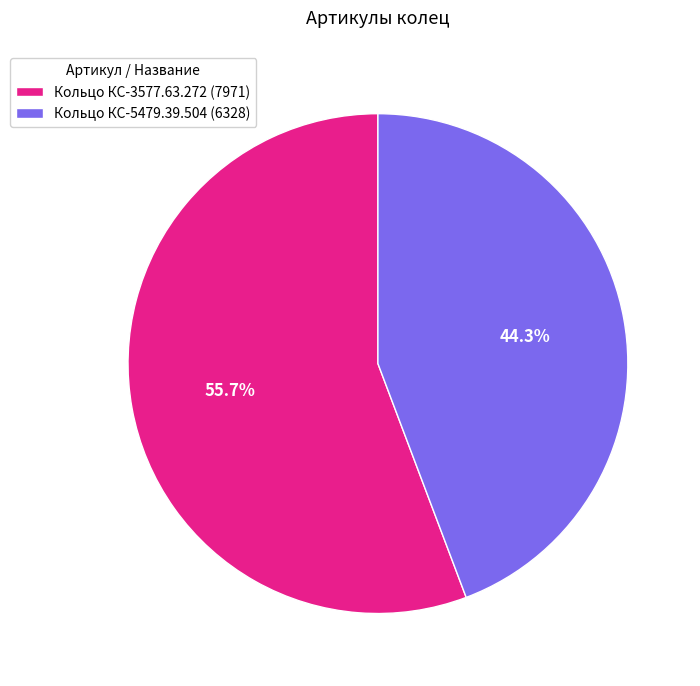

Which category has the smallest portion of the pie?

Кольцо КС-5479.39.504